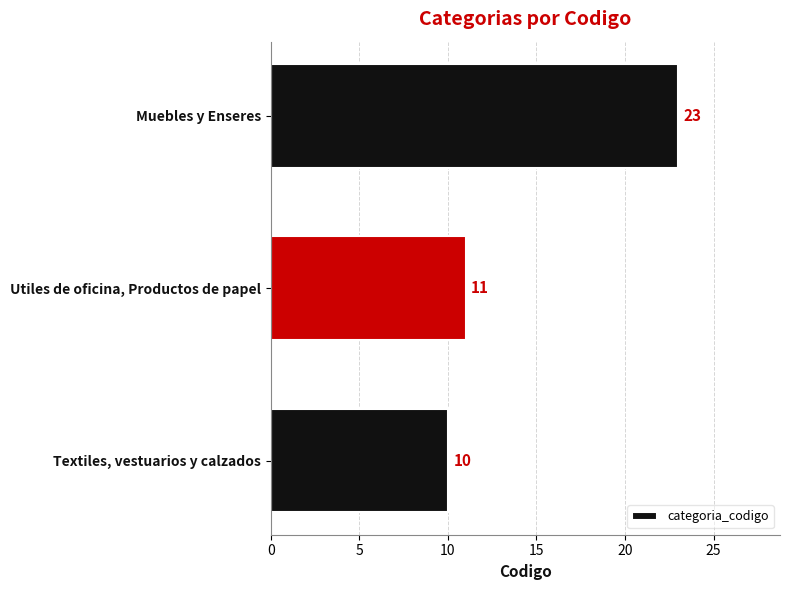

The value at Utiles de oficina, Productos de papel is 18. True or false?

False